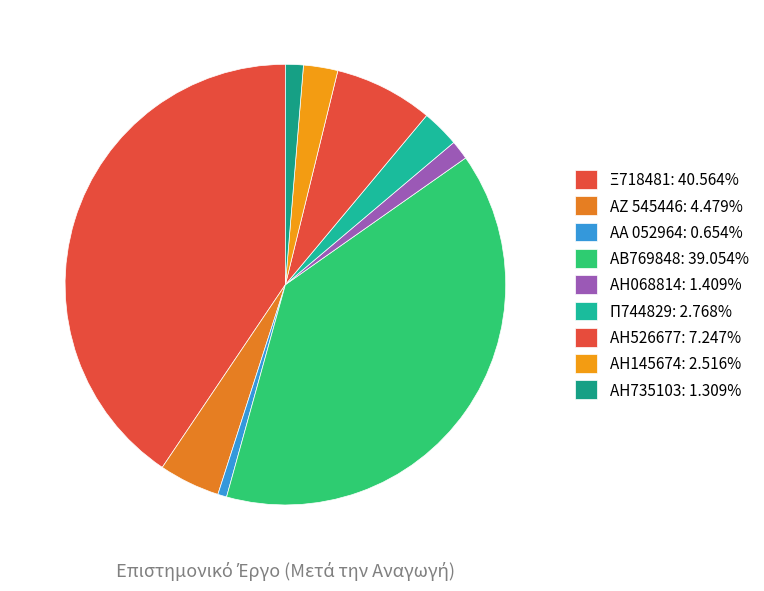

What is the largest slice in the pie chart?

Ξ718481